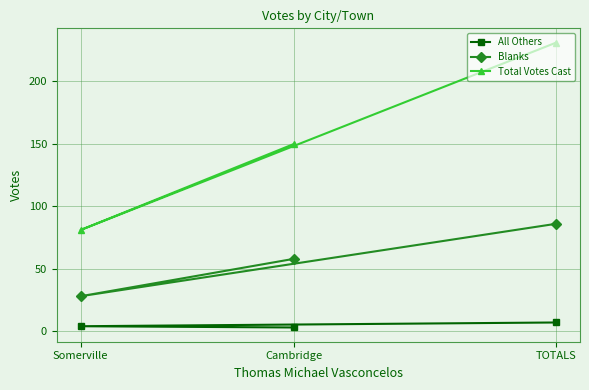

Which series has the widest spread of values?

Total Votes Cast